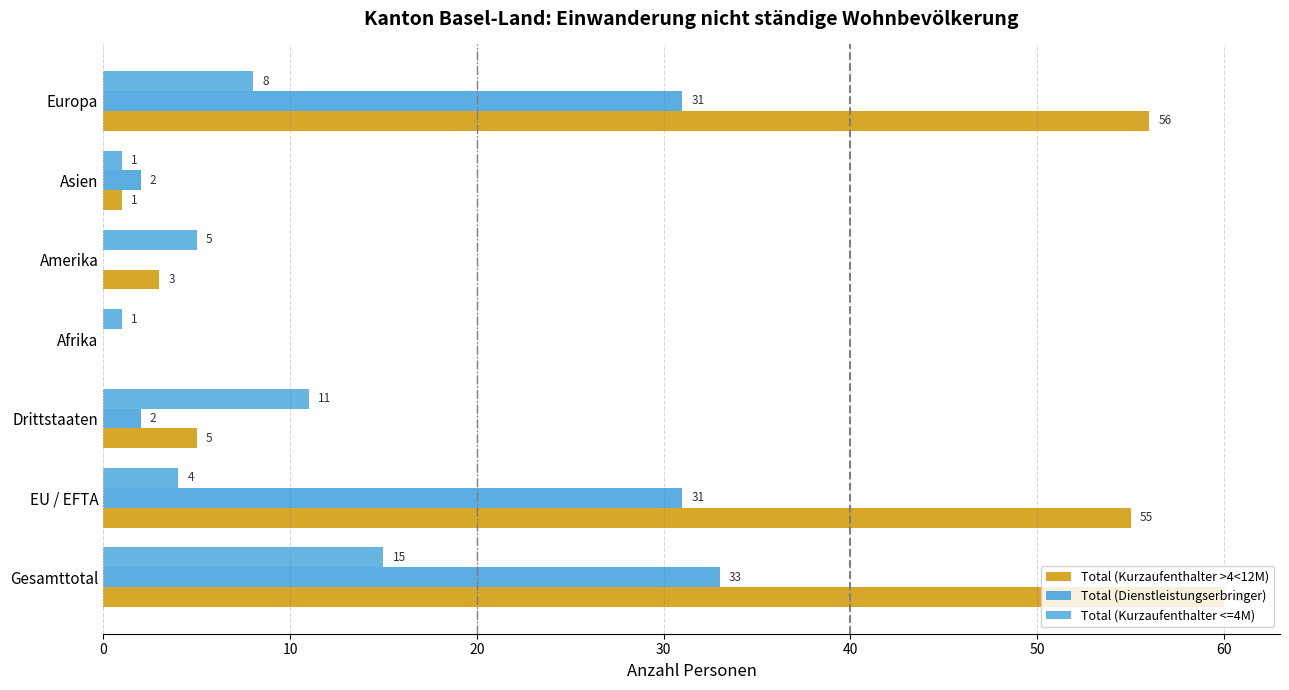

How many categories are shown in the chart?

7